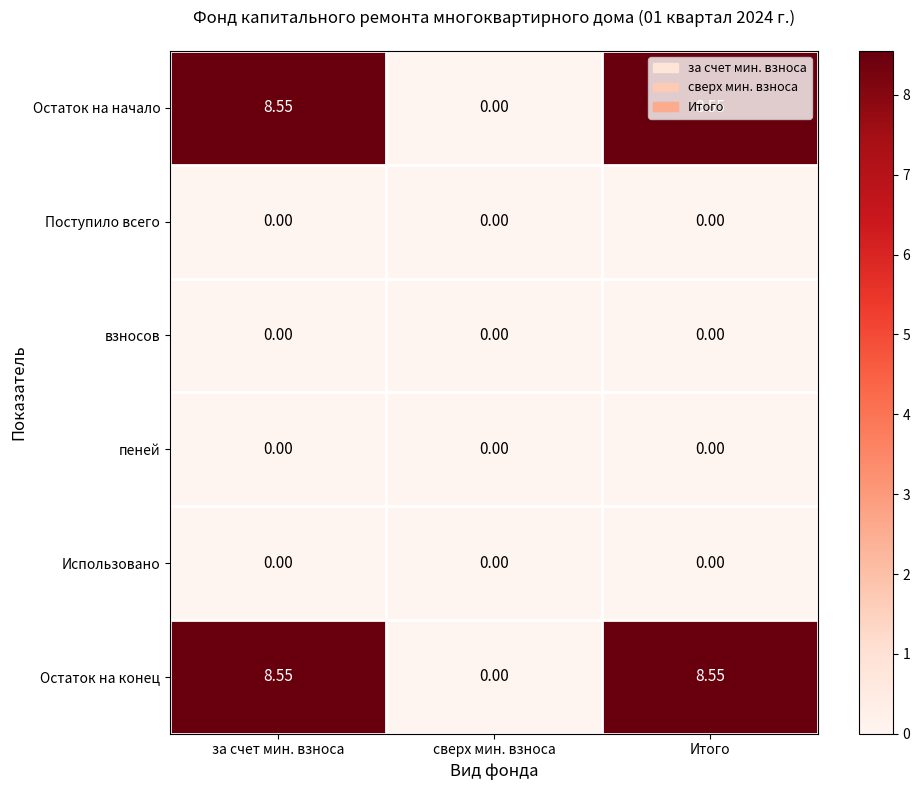

Is the value of Остаток на конец at за счет мин. взноса greater than the value of взносов at Итого?

Yes